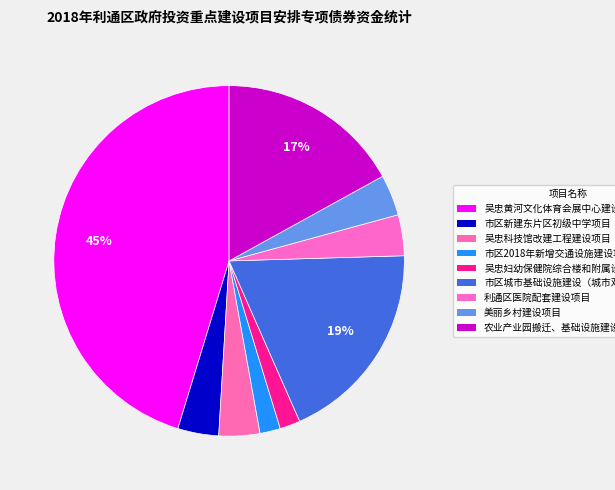

What is the total percentage of 吴忠黄河文化体育会展中心建设项目 and 市区2018年新增交通设施建设项目?

47.2%